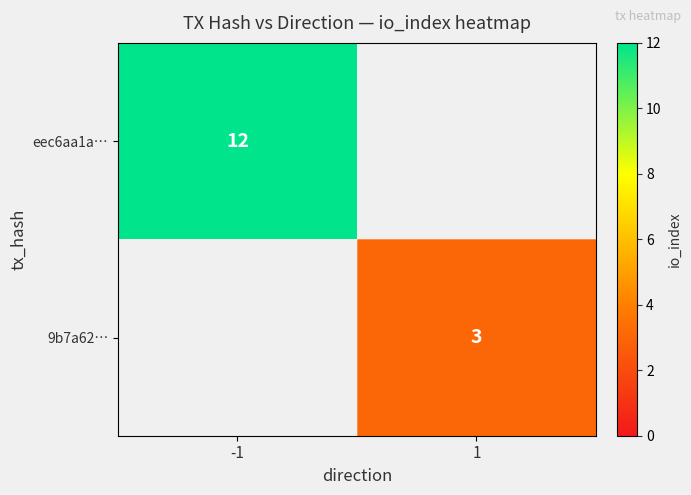

Is the value of 9b7a62… at 1 greater than the value of eec6aa1a… at -1?

No